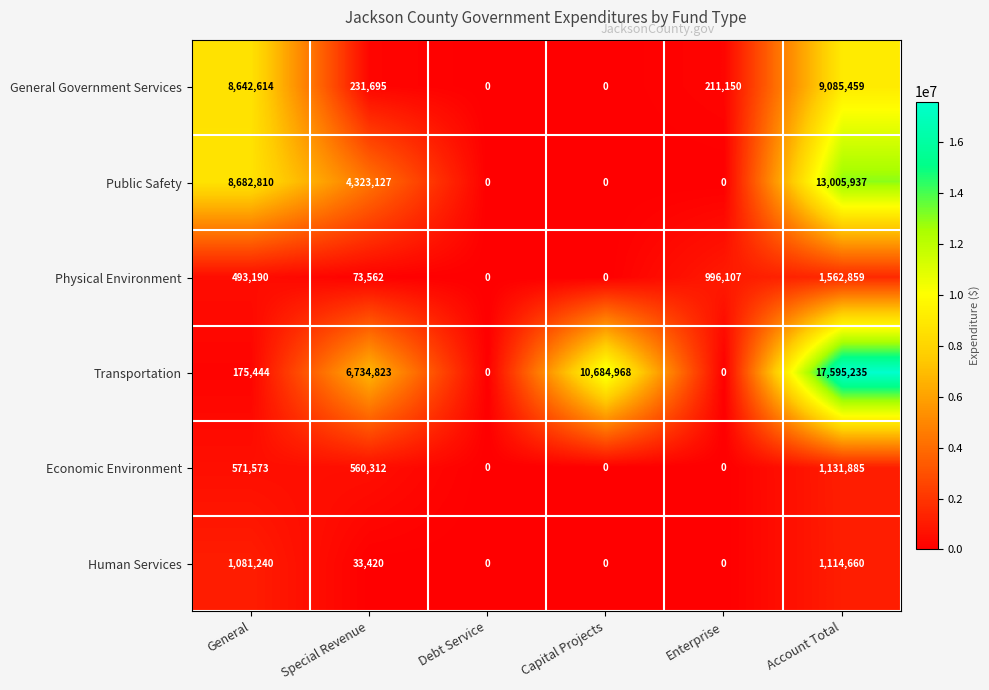

True or false: Human Services has a value of -424027 at Capital Projects.

False